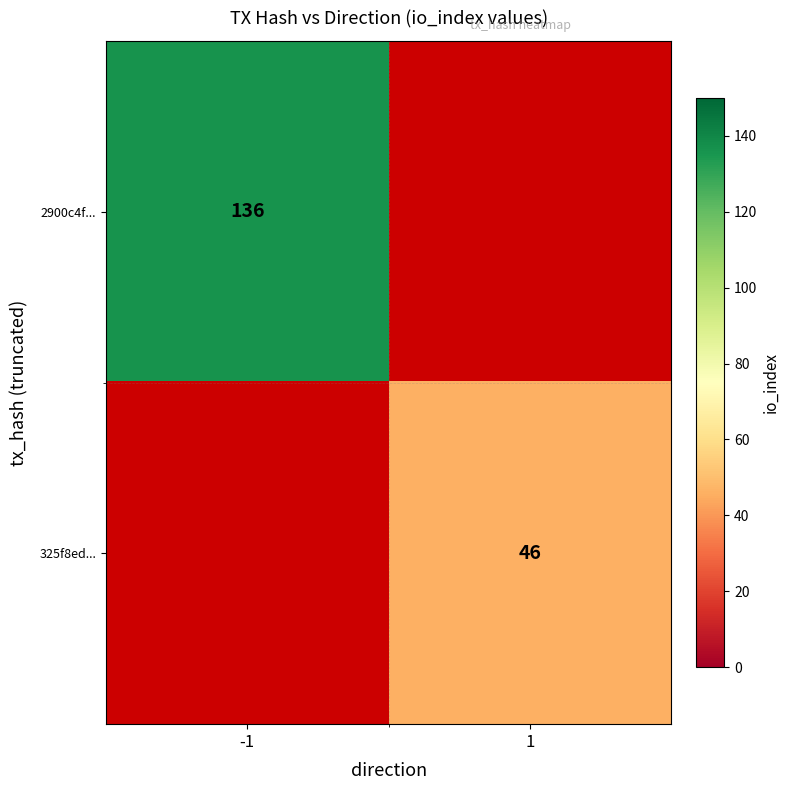

The value of 2900c4f... at -1 is 61. True or false?

False